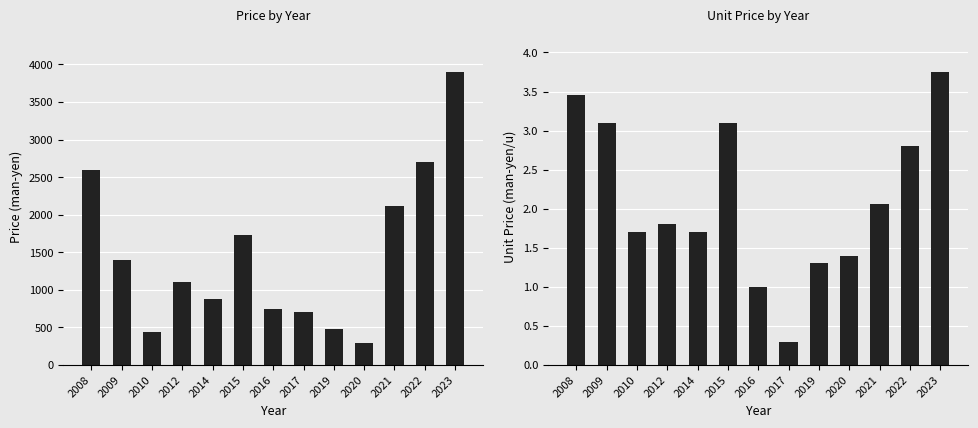

What is the value of the Price (man-yen) bar at the 2nd from the left?

1400.0